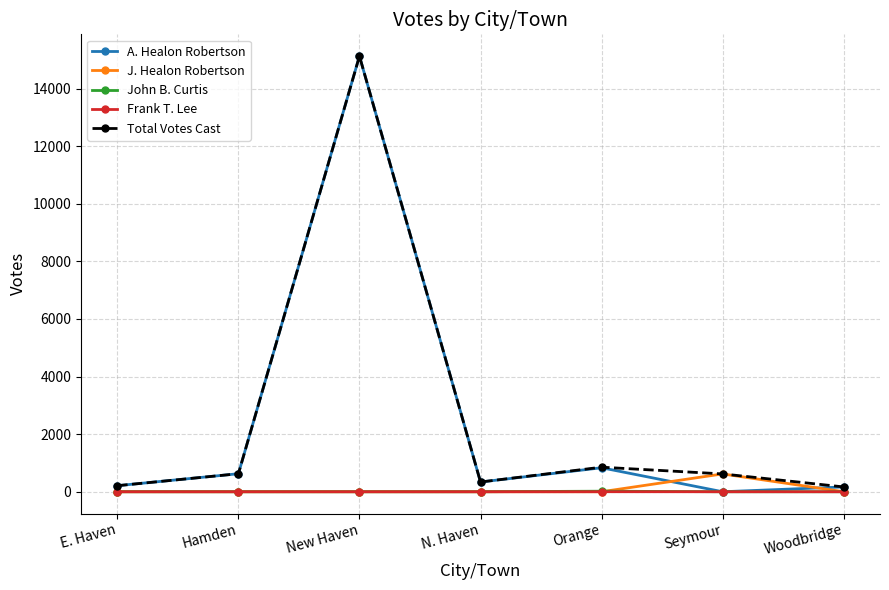

Which series has the widest spread of values?

A. Healon Robertson